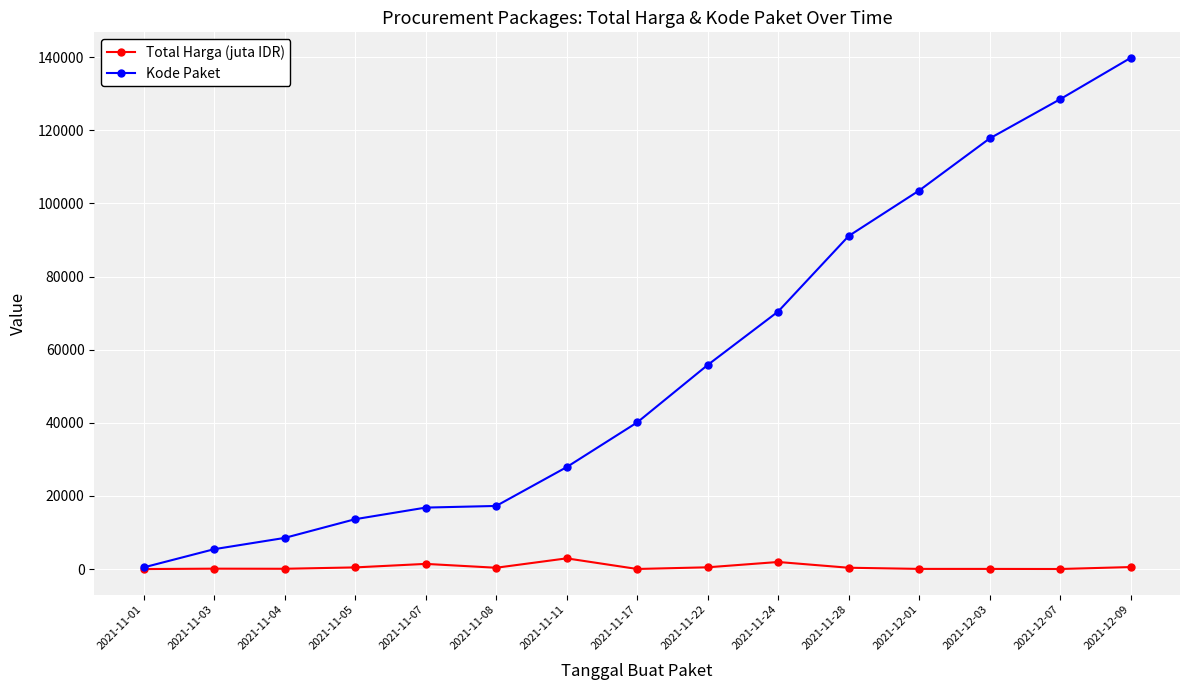

Between 2021-11-04 and 2021-11-22, which series saw the biggest shift?

Kode Paket